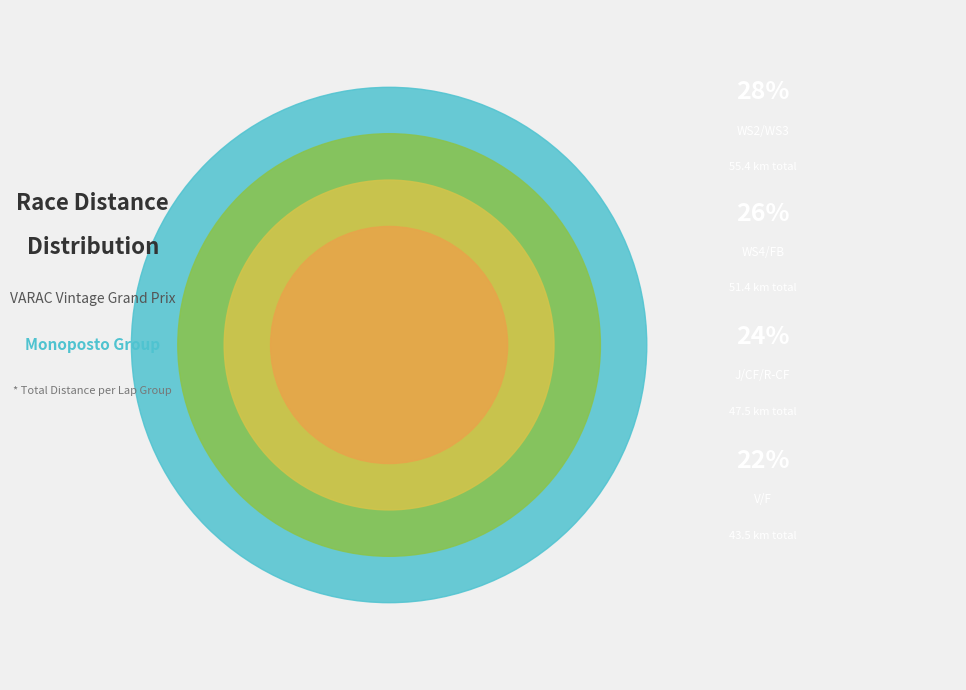

Which category has the smallest portion of the pie?

V/F (11 laps)